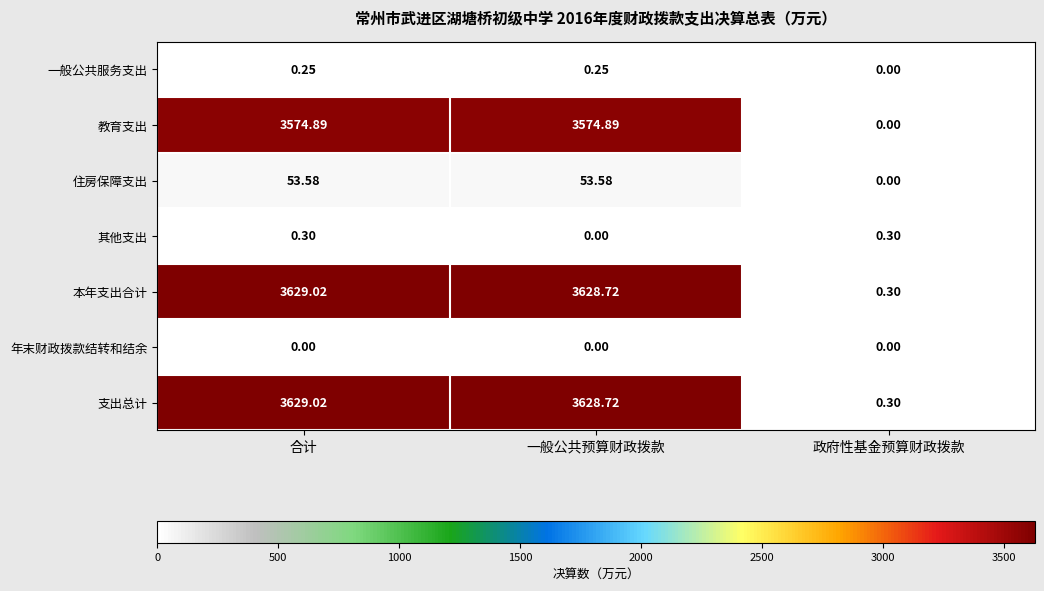

At which label does 教育支出 reach its minimum?

政府性基金预算财政拨款